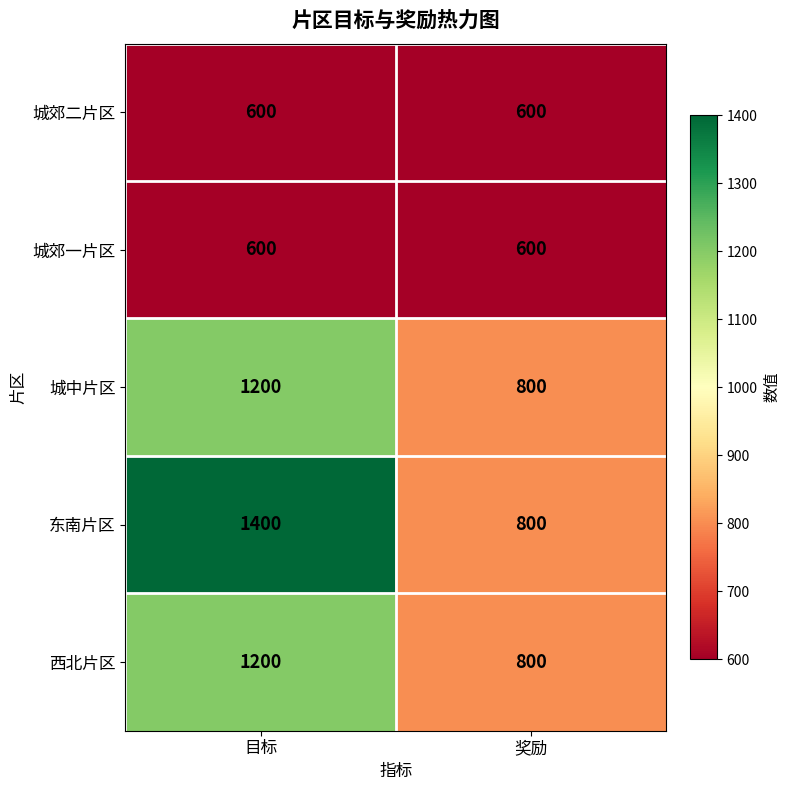

Is it true that 城中片区 equals 282 at 奖励?

False